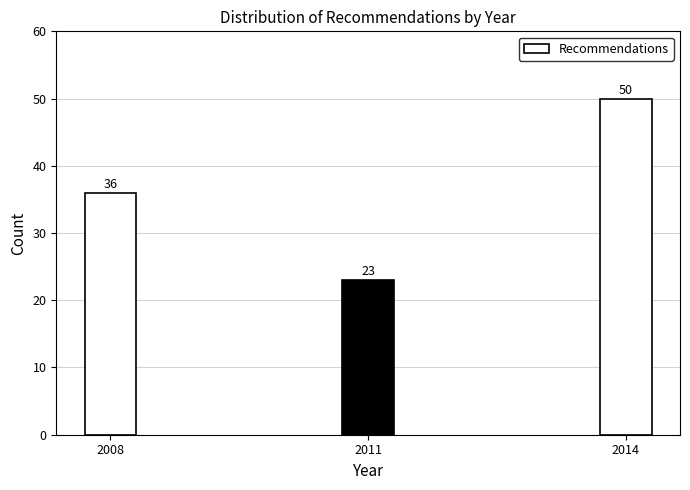

Reading right to left, transcribe all the data shown in this chart.

50	23	36